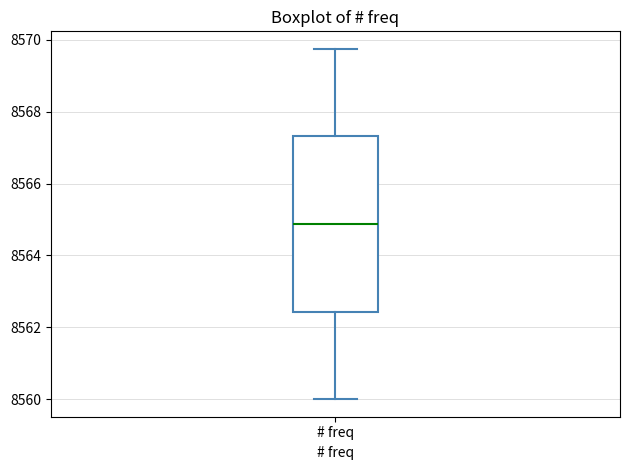

Transcribe this box plot: give where the median line is, the range the box spans, and where the two whiskers end, as read against the y-axis. The values are not printed on the chart, so give them approximately, as read against the axis.

median 8564.8, box 8562.4 to 8567.4, whiskers 8560.0 to 8569.8